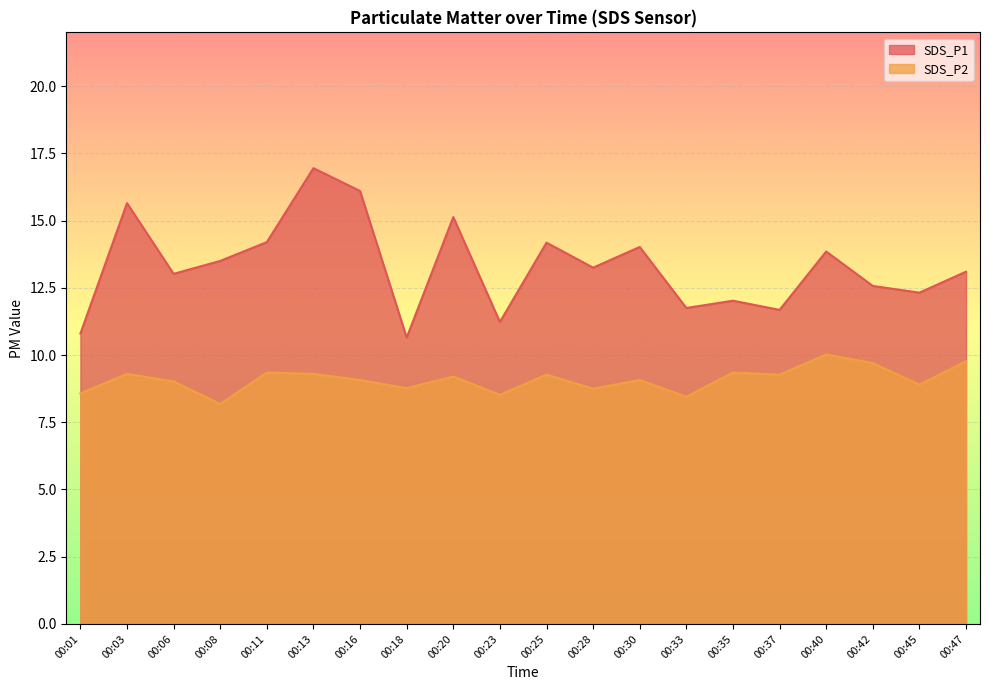

How many interior local valleys does the SDS_P2 series have?

7